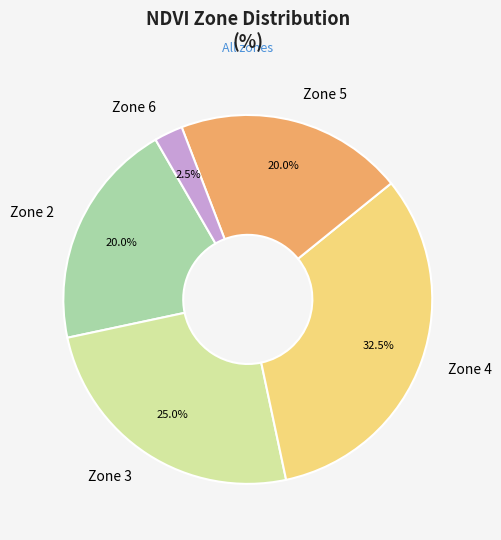

Which slice is the smallest?

Zone 6